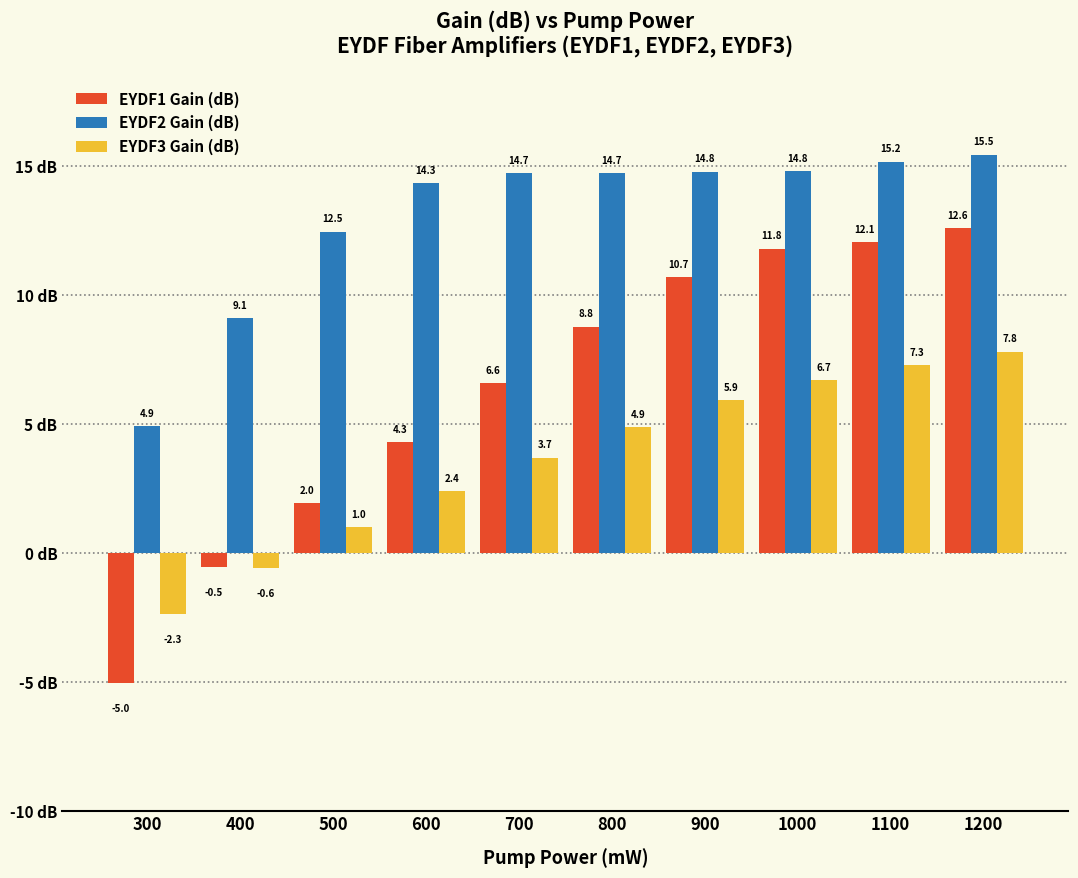

How many bars are there in each group?

3